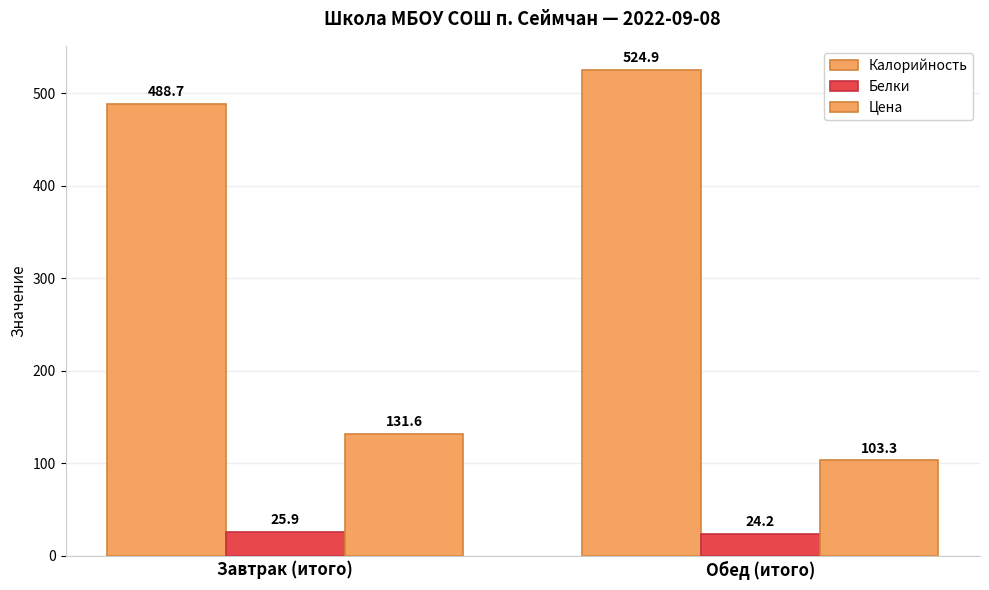

Count the number of data series in this chart.

3